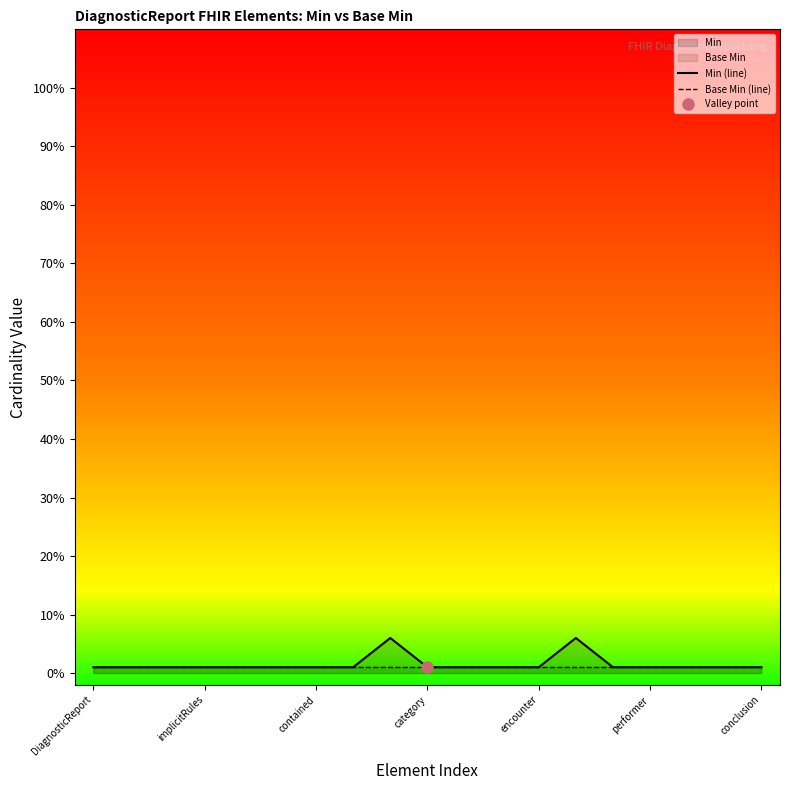

In Min (line), how many points are higher than both neighbors (excluding endpoints)?

2